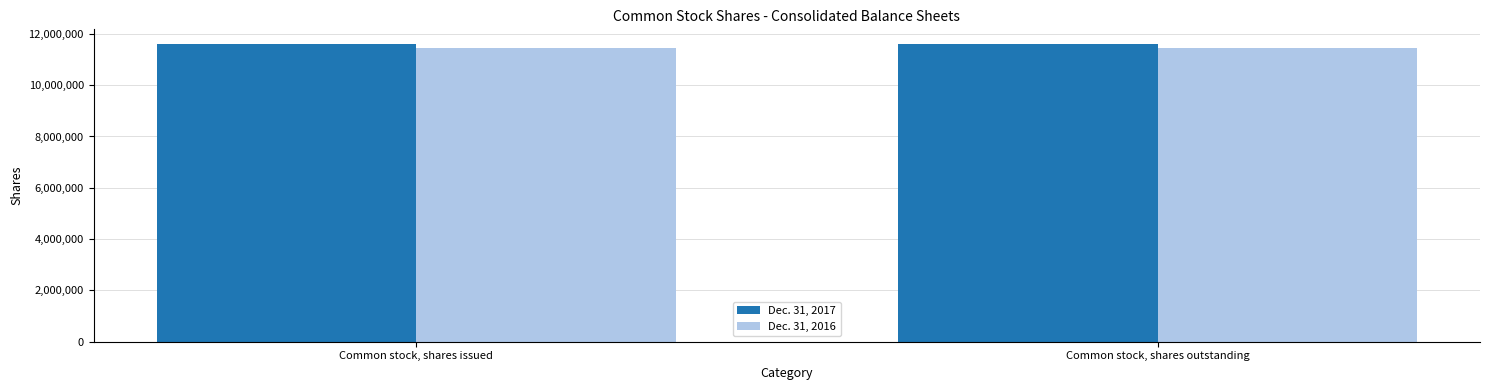

Are the bars grouped side by side (vs. stacked)?

Yes